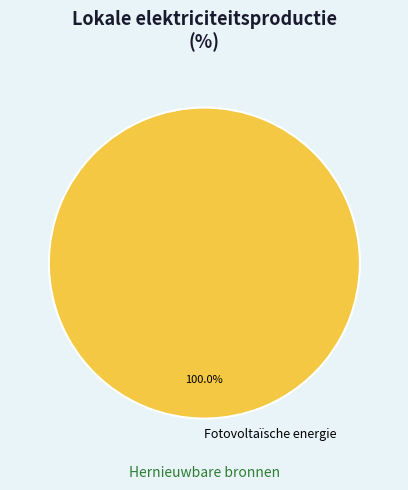

Is there a majority slice in this chart?

Yes